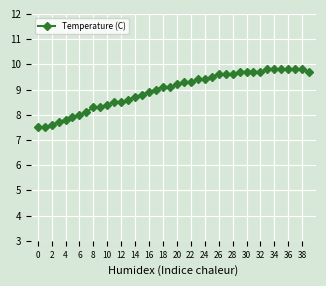

What is the smallest value displayed?

7.5